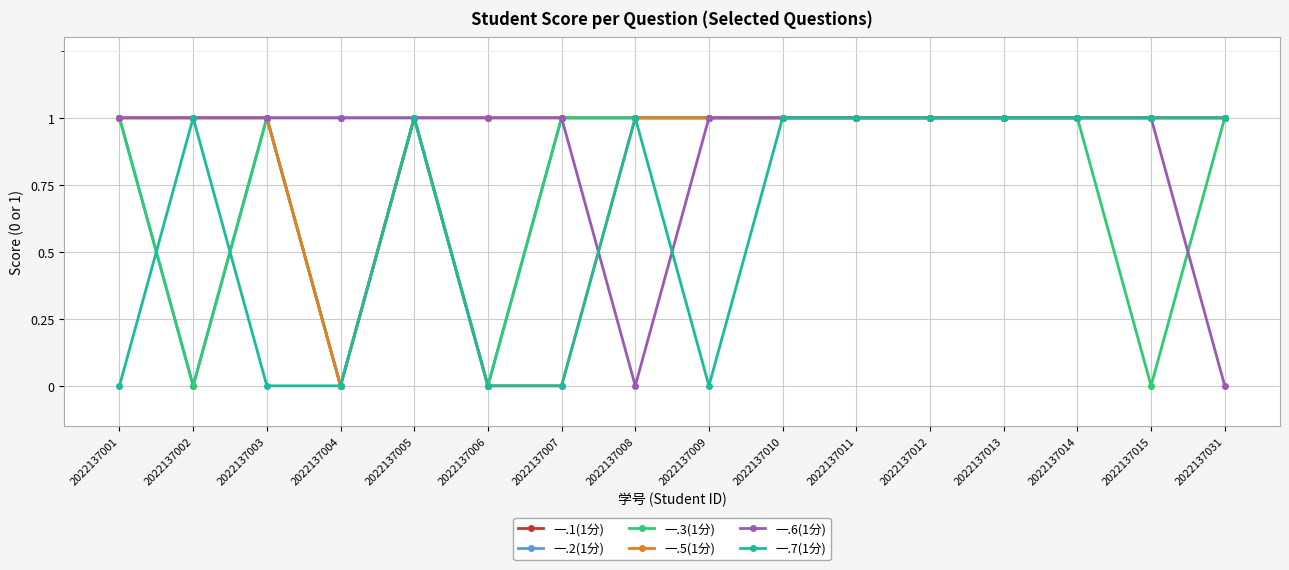

At how many categories does at least one series exceed 0?

16